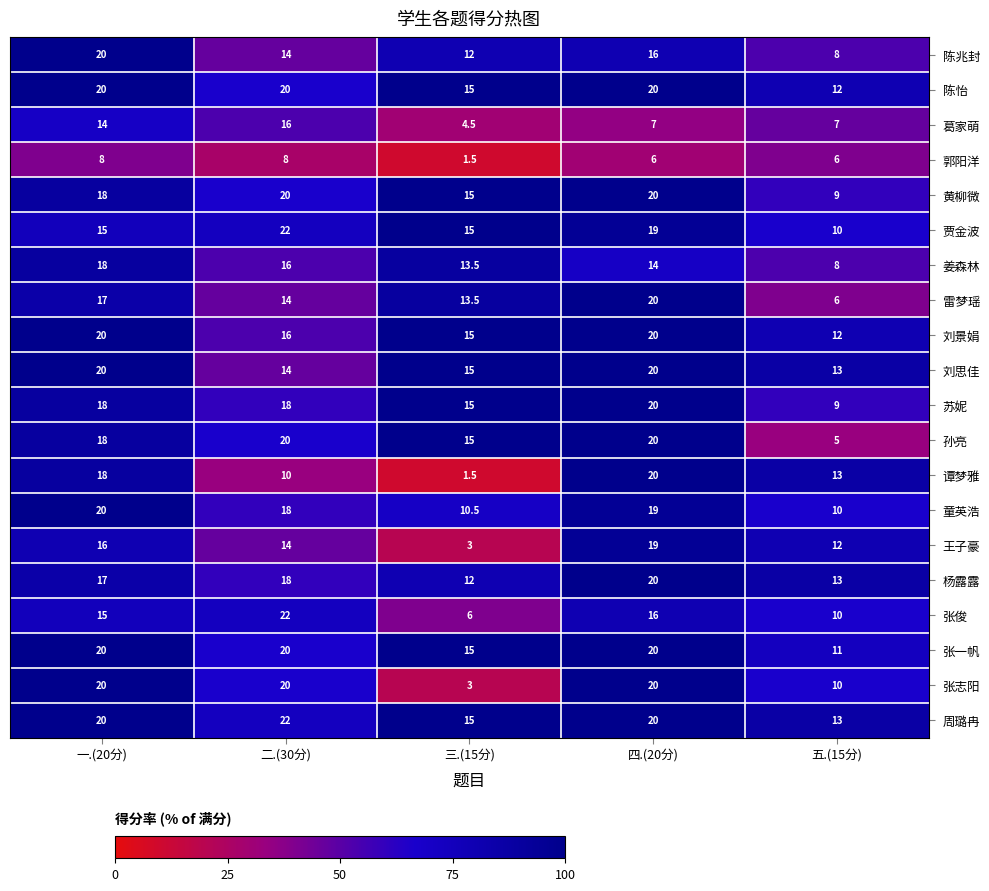

Rank the categories by 童英浩 value from highest to lowest.

一.(20分), 四.(20分), 二.(30分), 三.(15分), 五.(15分)